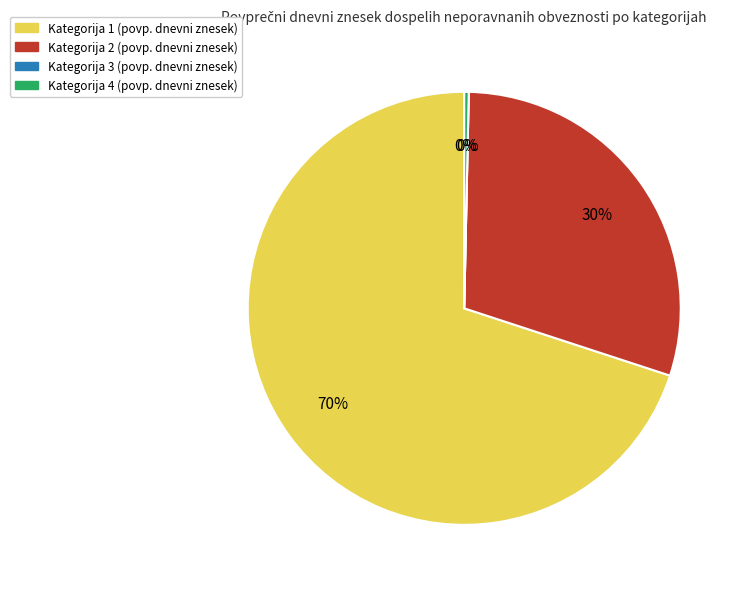

To the nearest percent, what is the average slice percentage?

25%